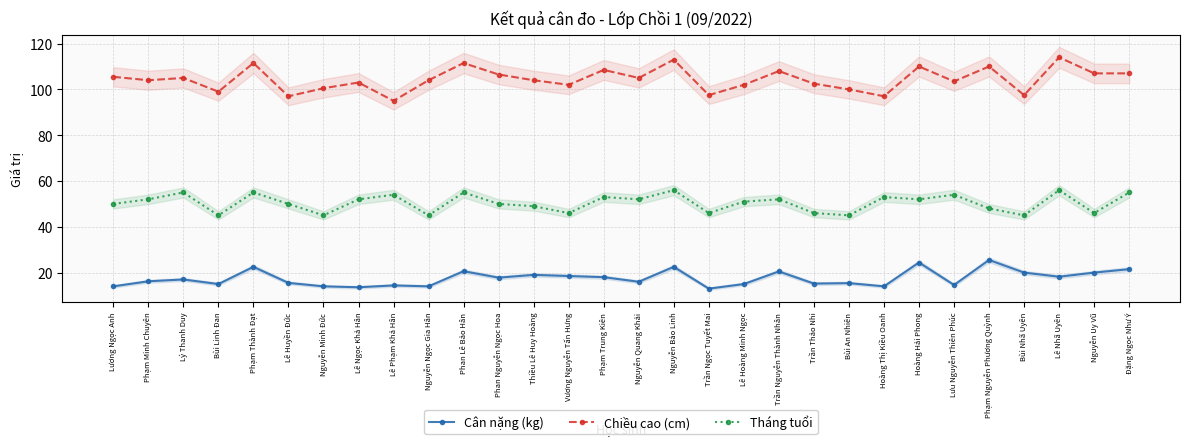

At how many categories does at least one series exceed 69?

30